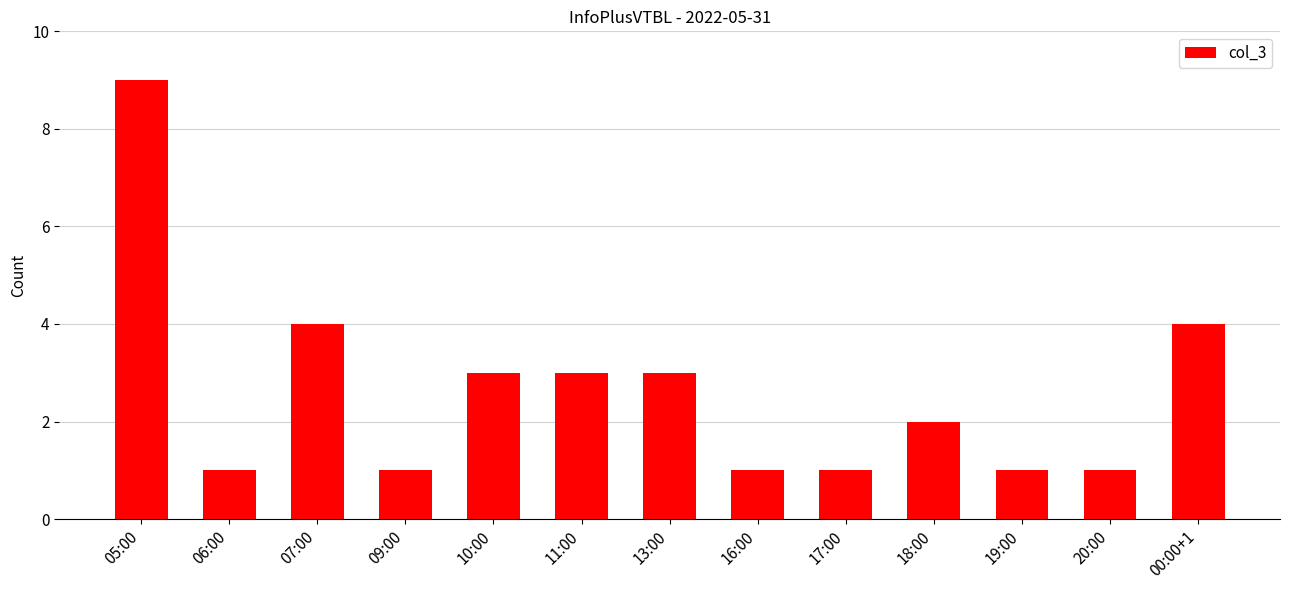

The value at 09:00 is 0. True or false?

False